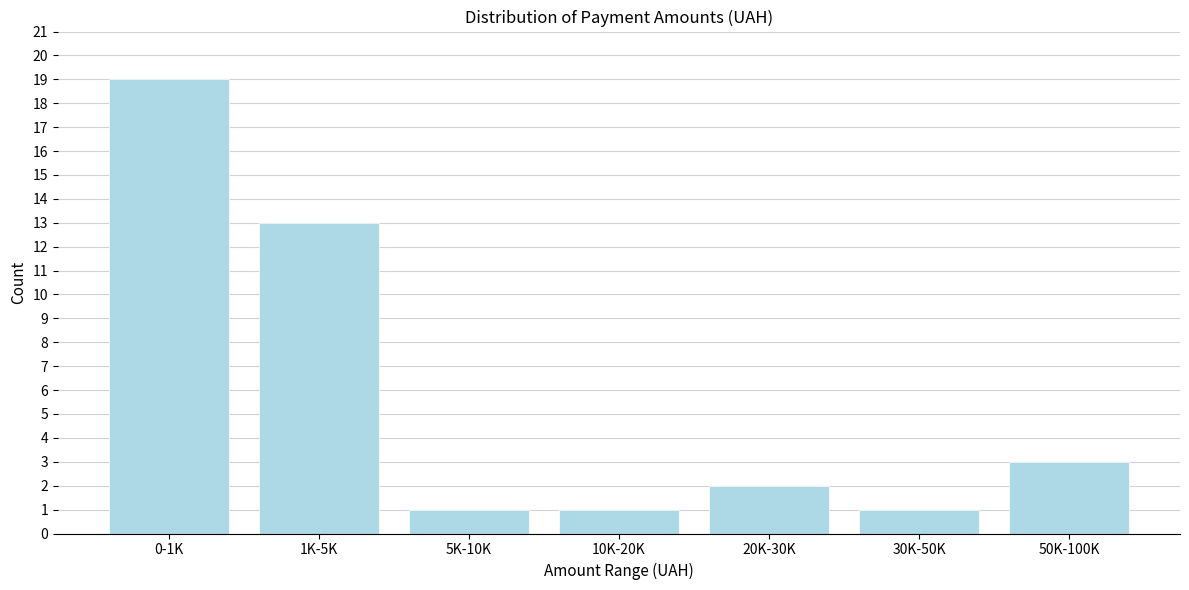

Reading left to right, transcribe all the data shown in this chart.

0-1K=19	1K-5K=13	5K-10K=1	10K-20K=1	20K-30K=2	30K-50K=1	50K-100K=3